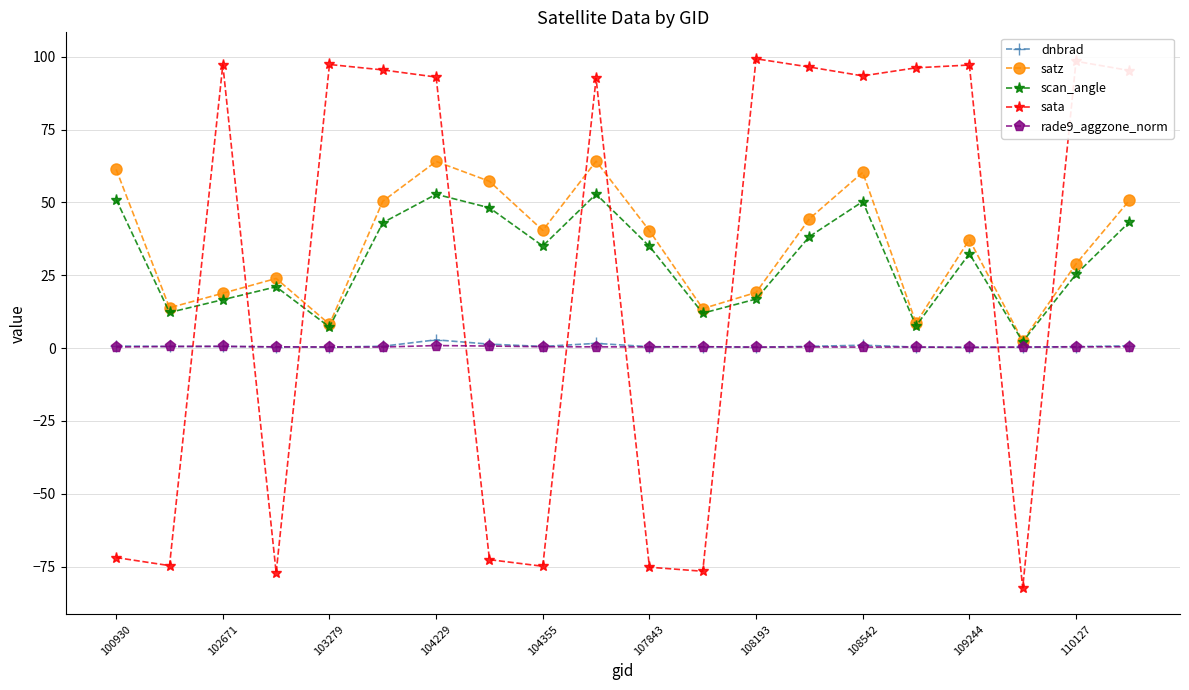

Which series has the largest range (max minus min)?

sata